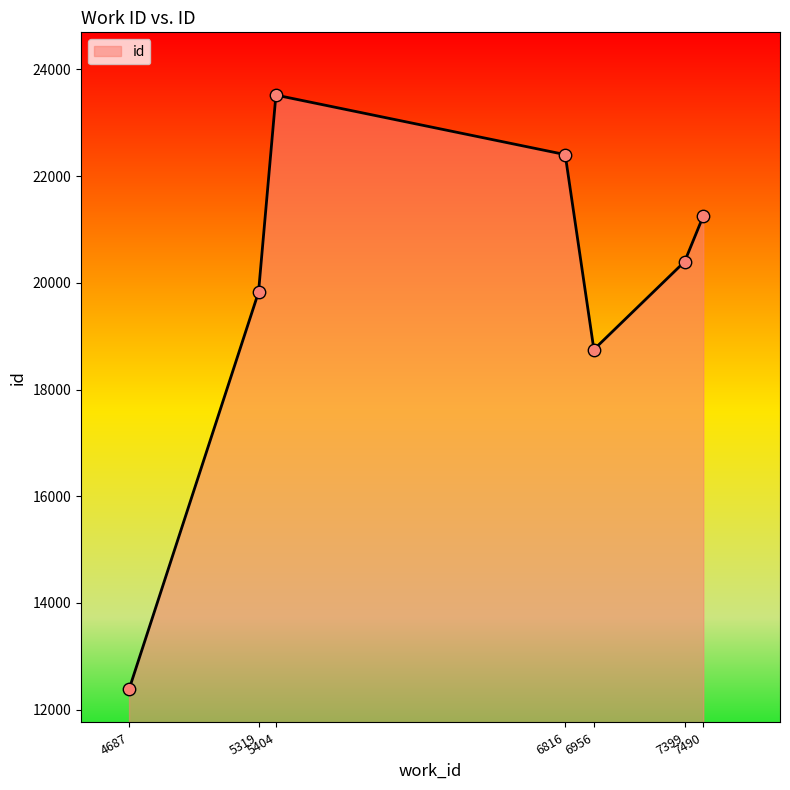

Between 5319 and 7399, which is larger?

7399